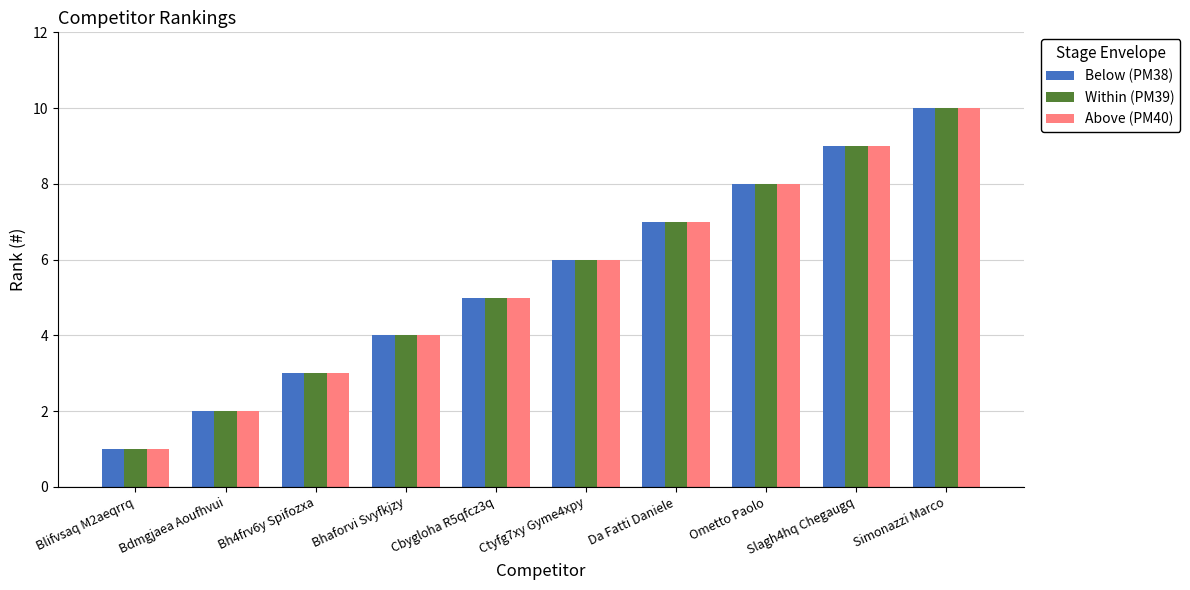

Is it true that Above (PM40) equals 3 at Da Fatti Daniele?

False